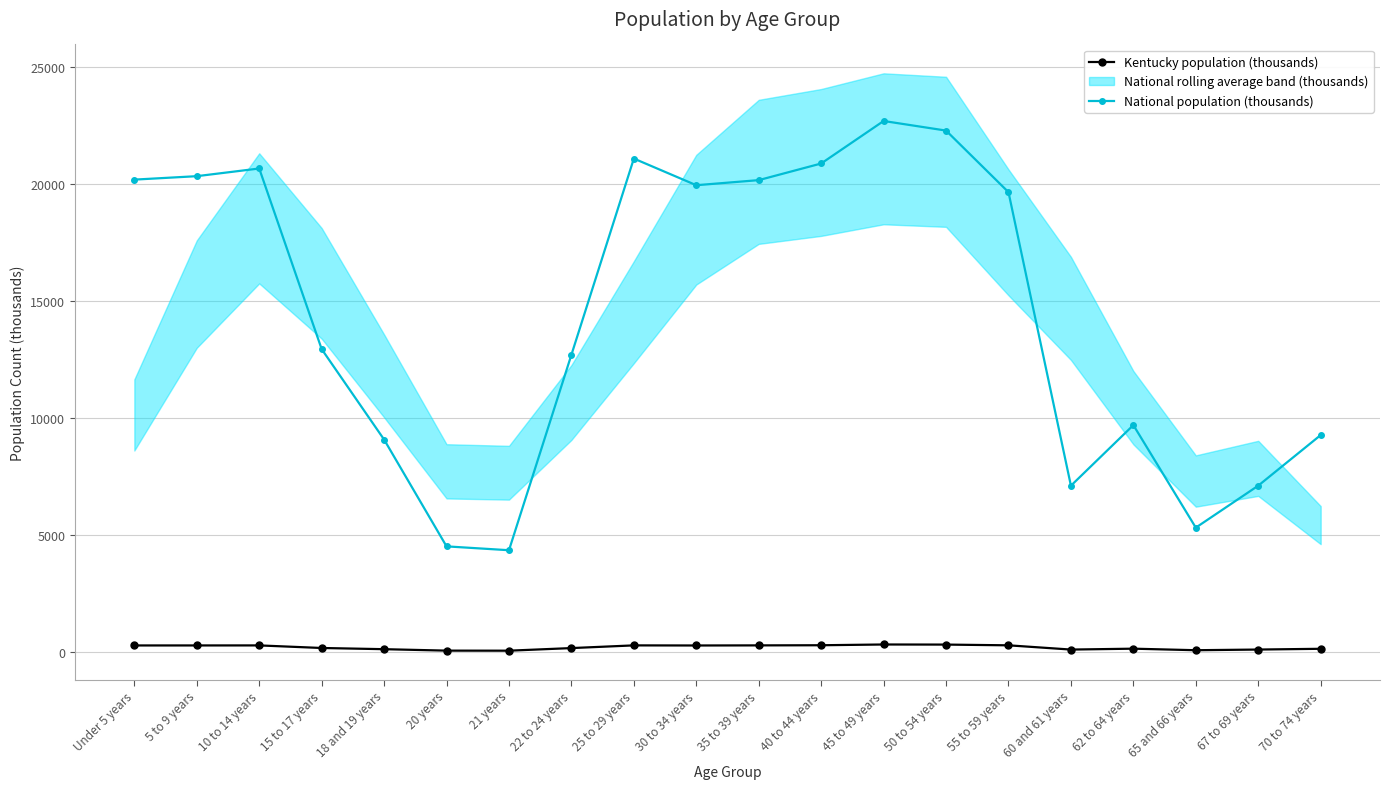

The value of National population (thousands) at 50 to 54 years is 13651.5. True or false?

False